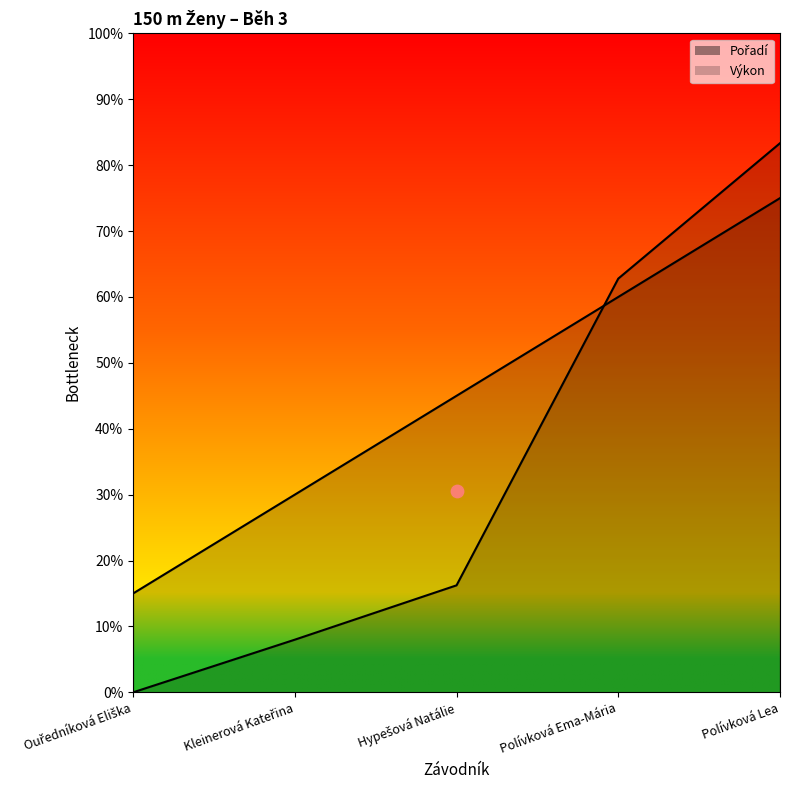

Which series has the widest spread of Y values?

Výkon